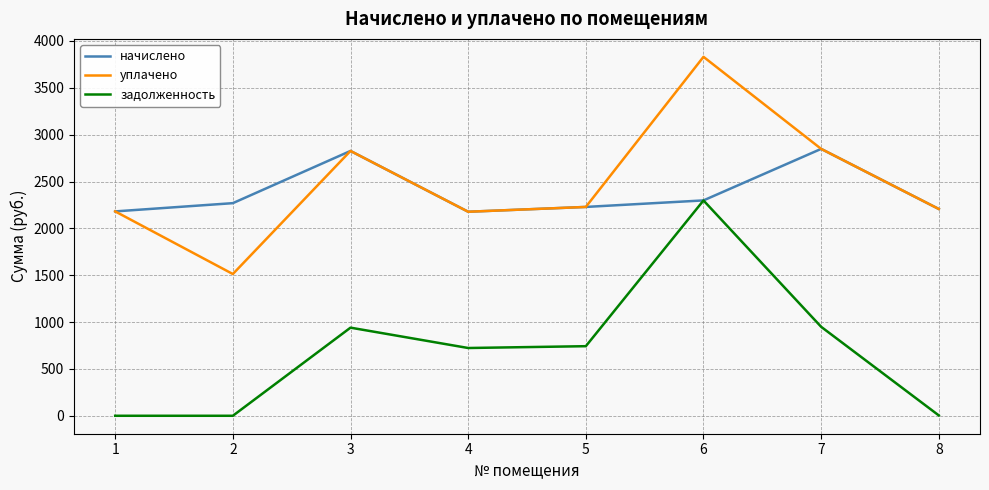

What is the approximate value of уплачено at 5?

2228.9